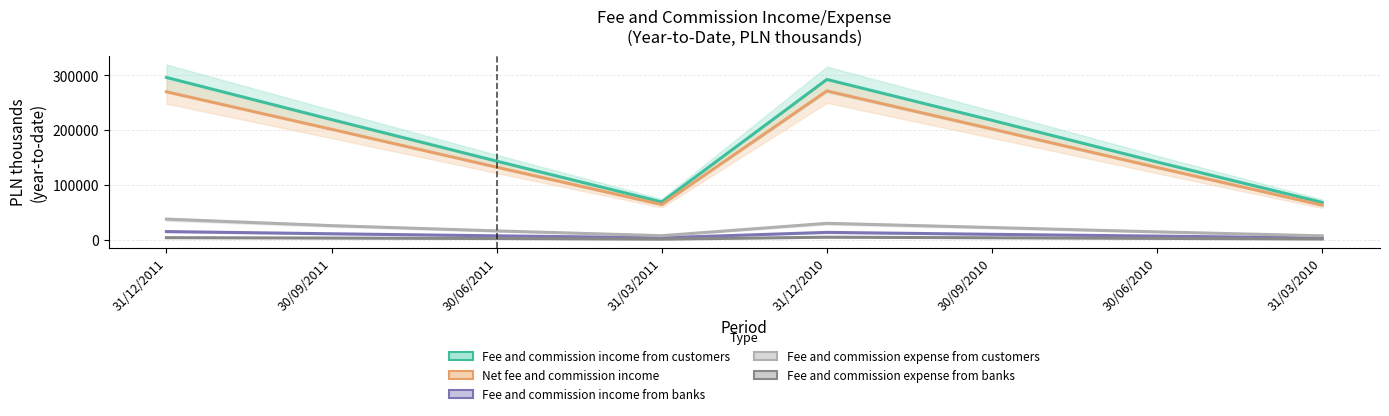

How many values in the Fee and commission expense from banks series exceed 2891?

3